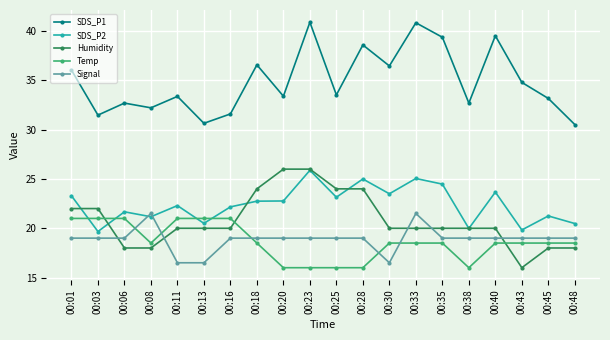

What is the smallest value displayed?

16.0